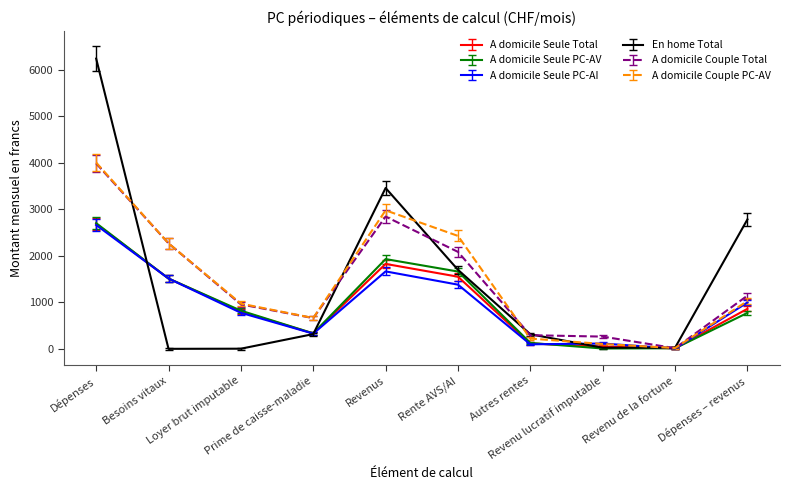

Which series has the largest range (max minus min)?

En home Total